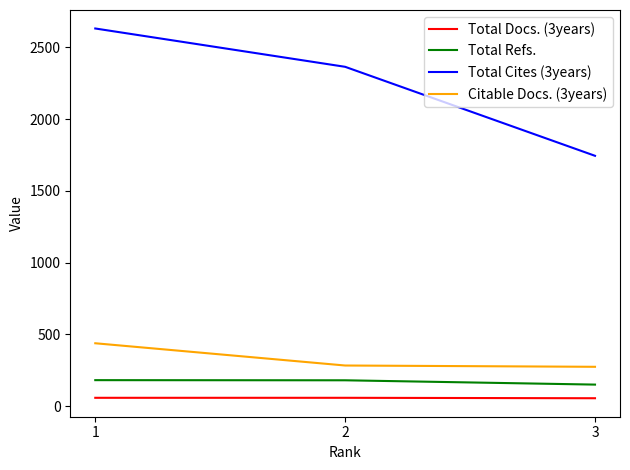

How many lines are shown in the chart?

4